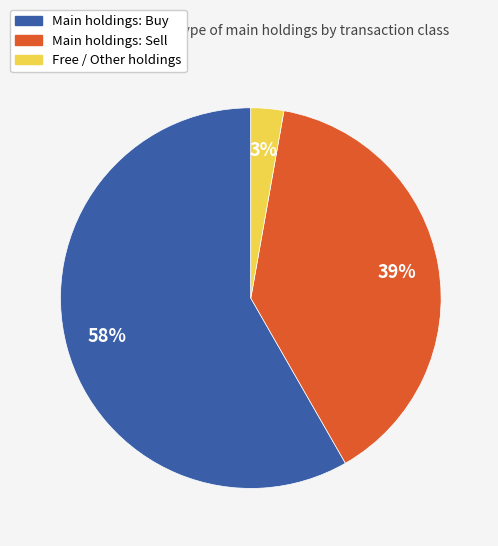

To the nearest percent, what is the average slice percentage?

33%